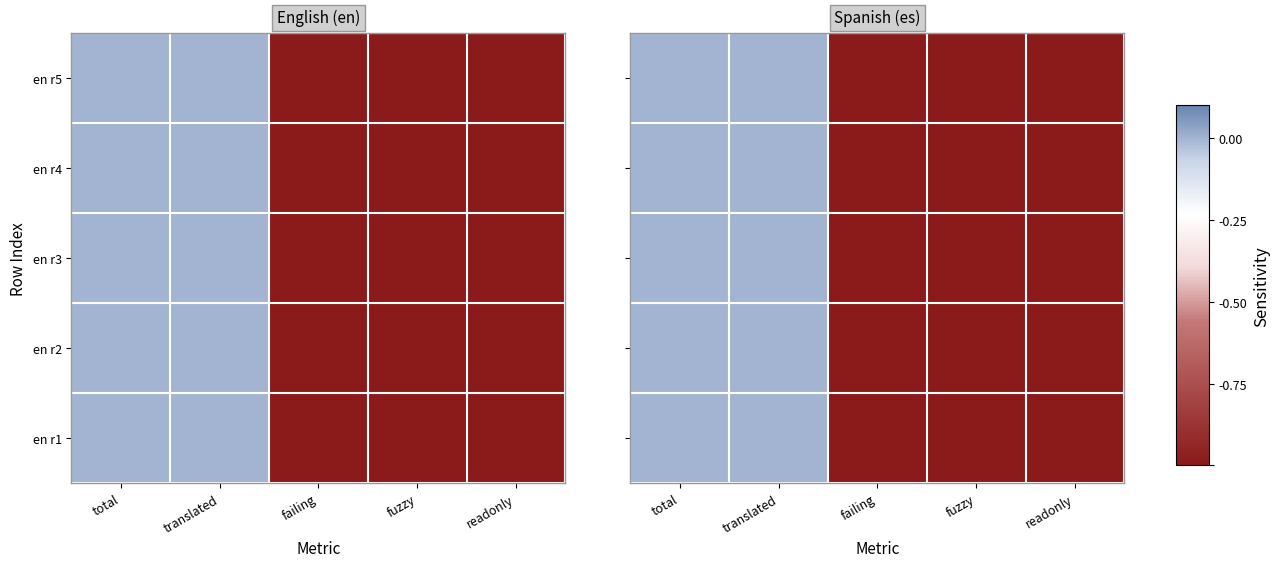

List the labels in order of en r1 value, largest first.

total, translated, failing, fuzzy, readonly